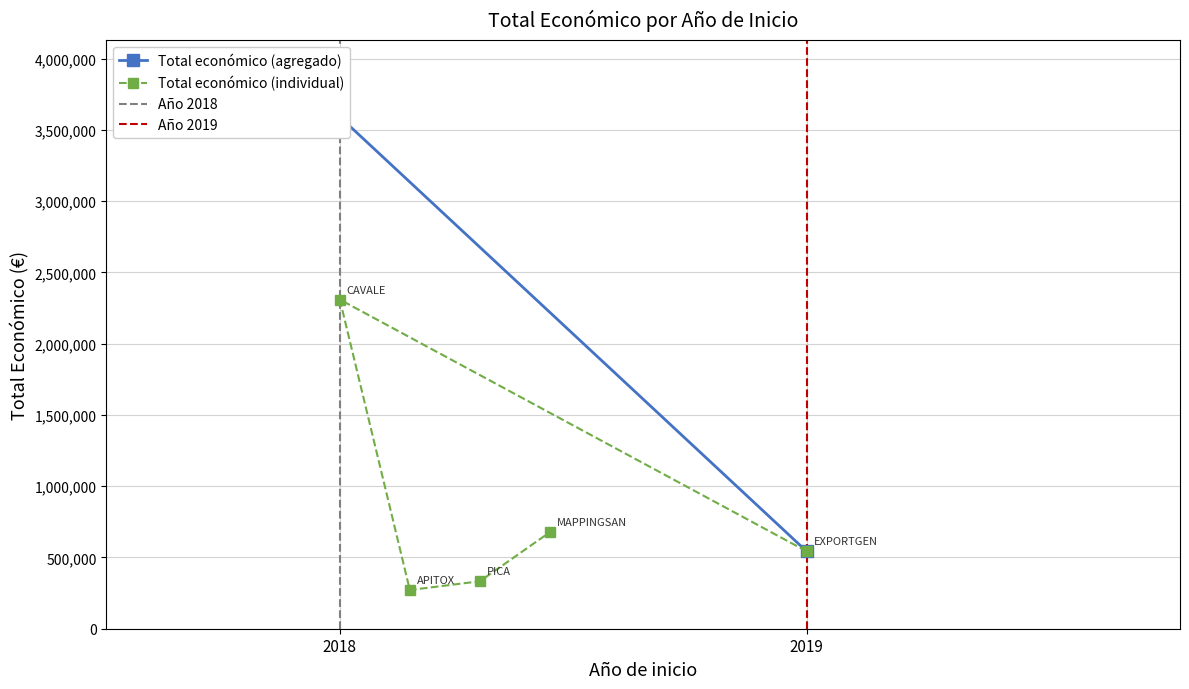

List the labels in order of value, largest first.

2018, 2018, 2019, 2018, 2018